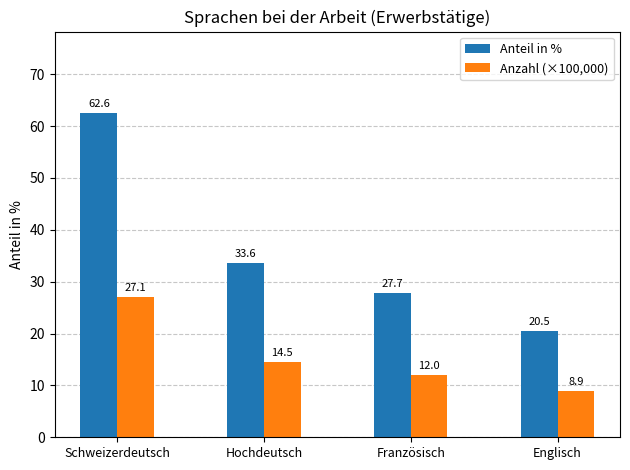

What is the greatest value displayed?

62.6